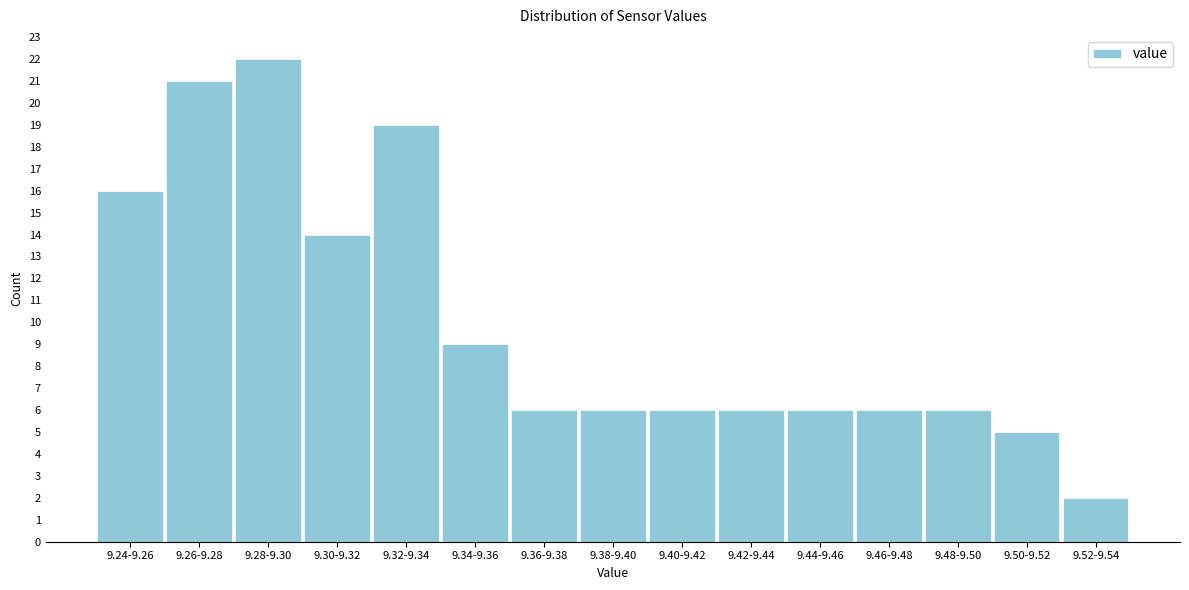

Reading right to left, what are all the values shown in this chart?

2	5	6	6	6	6	6	6	6	9	19	14	22	21	16